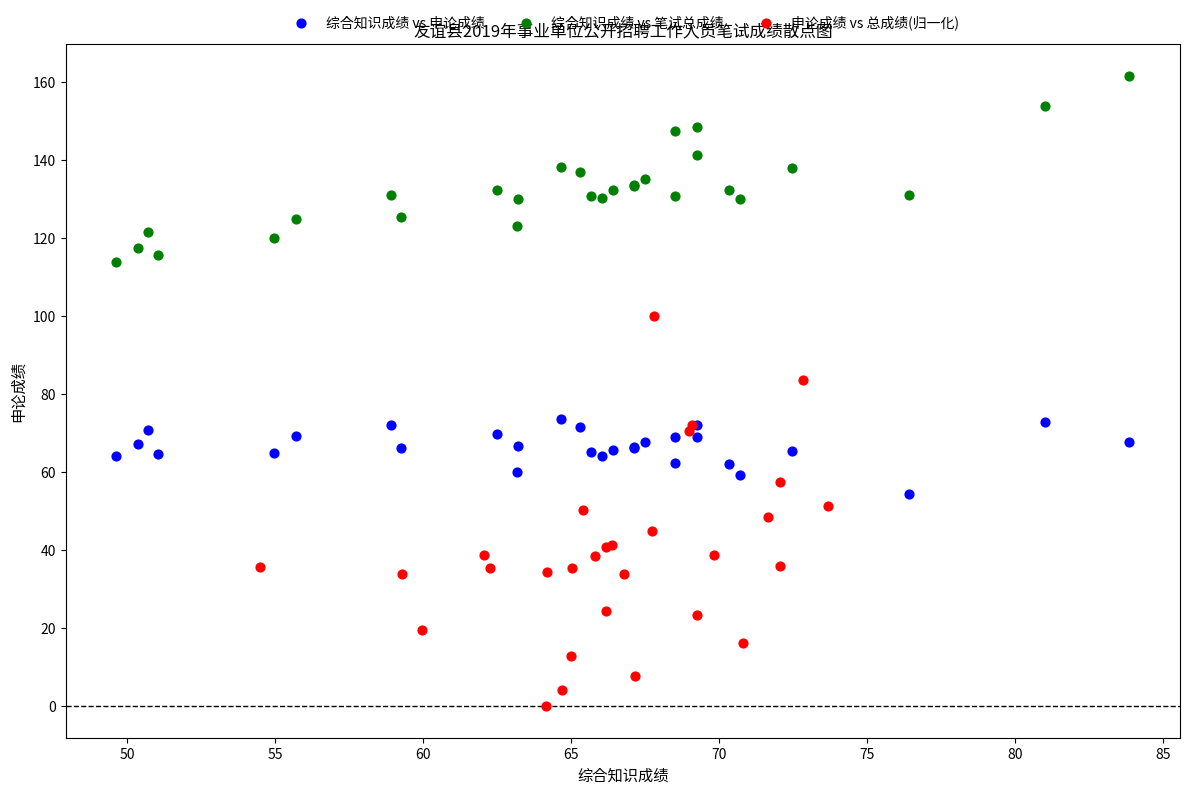

Which series reaches the maximum Y coordinate?

综合知识成绩 vs 笔试总成绩